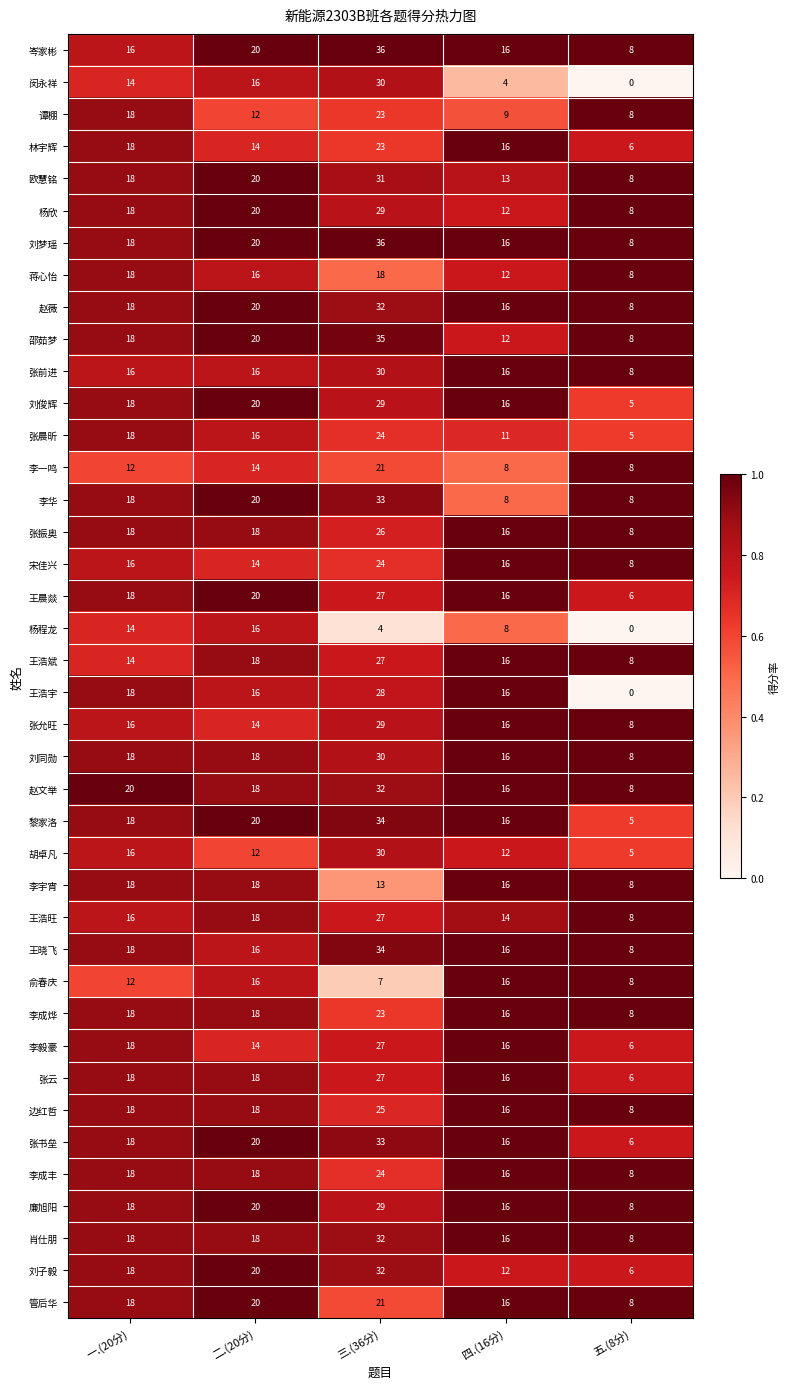

The value of 谭棚 at 二.(20分) is 8. True or false?

False